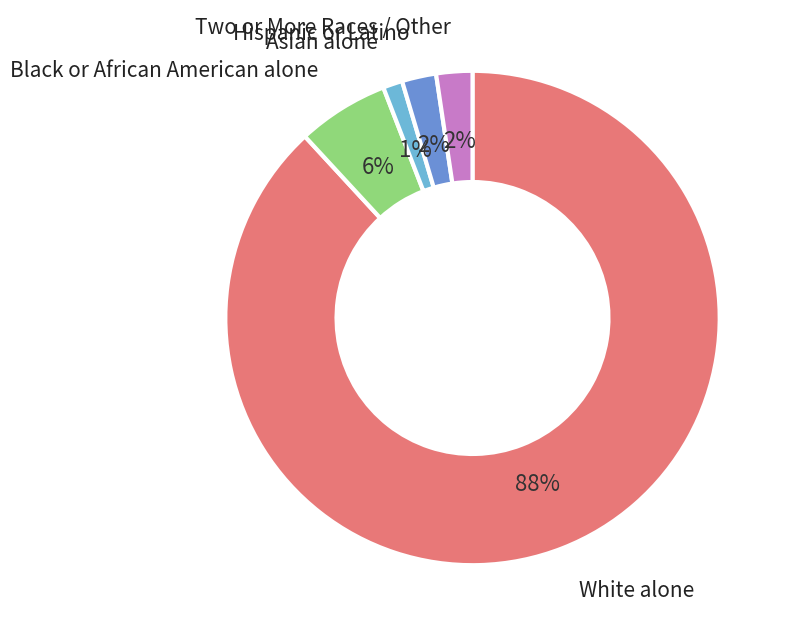

To the nearest percent, what is the average slice percentage?

20%